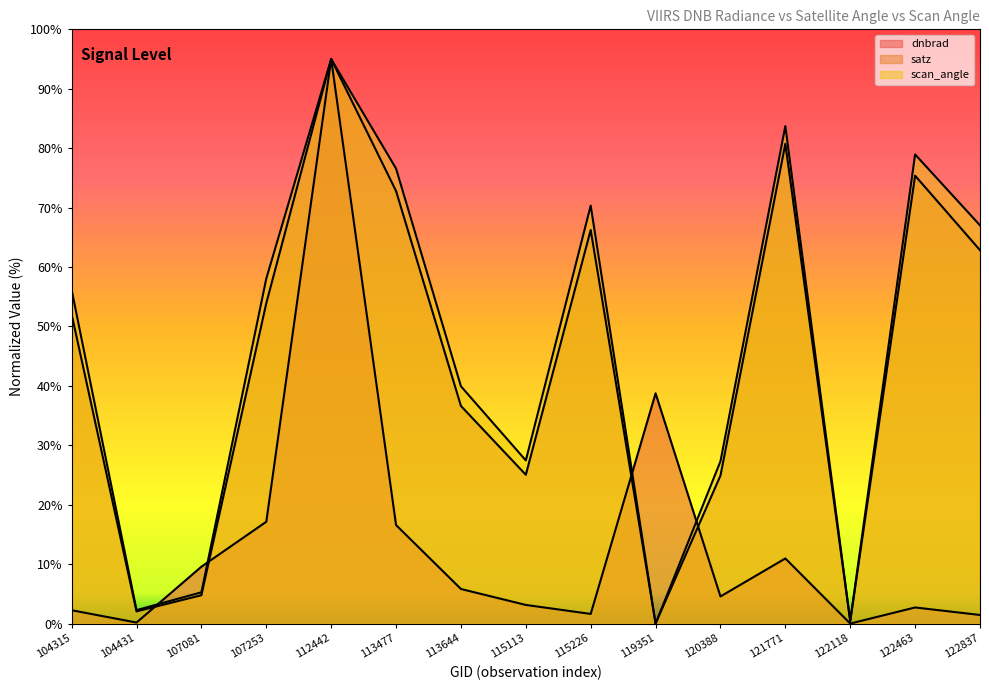

The value of dnbrad at 107081 is 9.6. True or false?

True